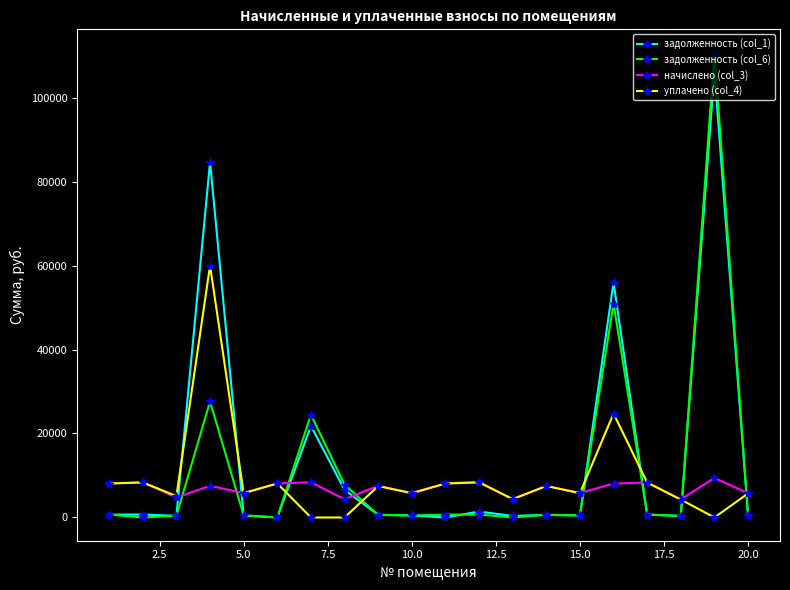

What is the maximum value shown in the chart?

110718.1